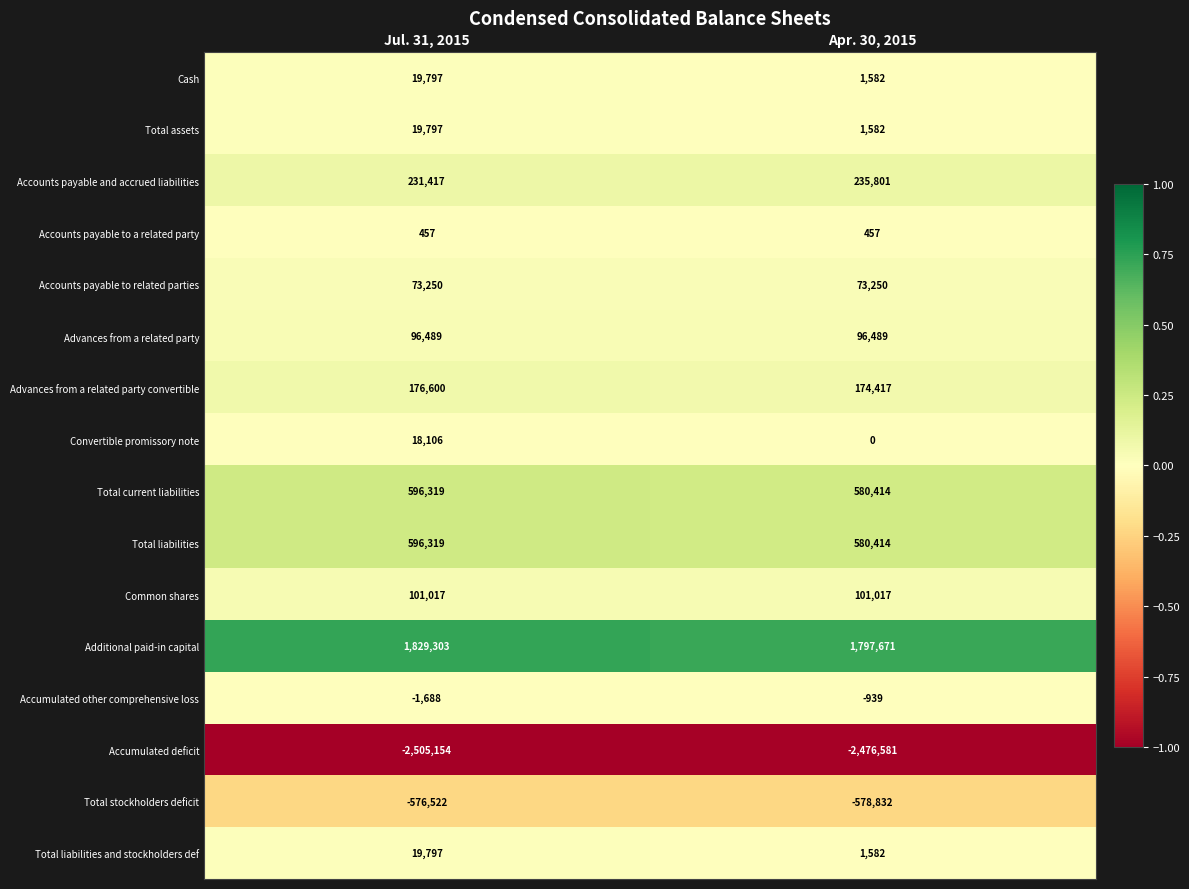

At which category is the sum across all series the highest?

Jul. 31, 2015